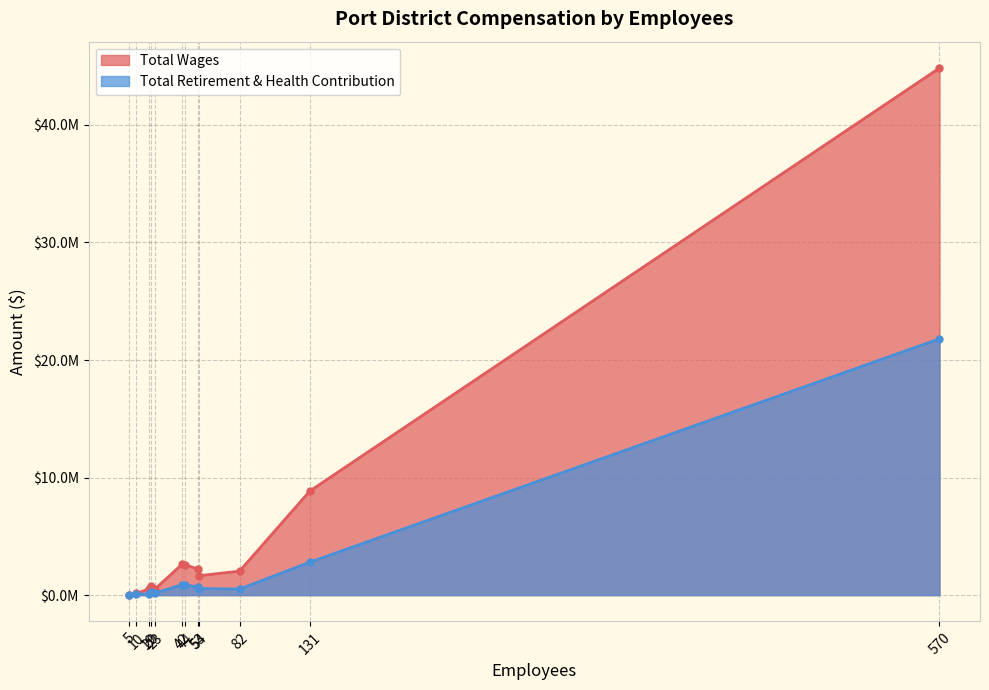

What is the difference between the highest and lowest values at 53?

1537149